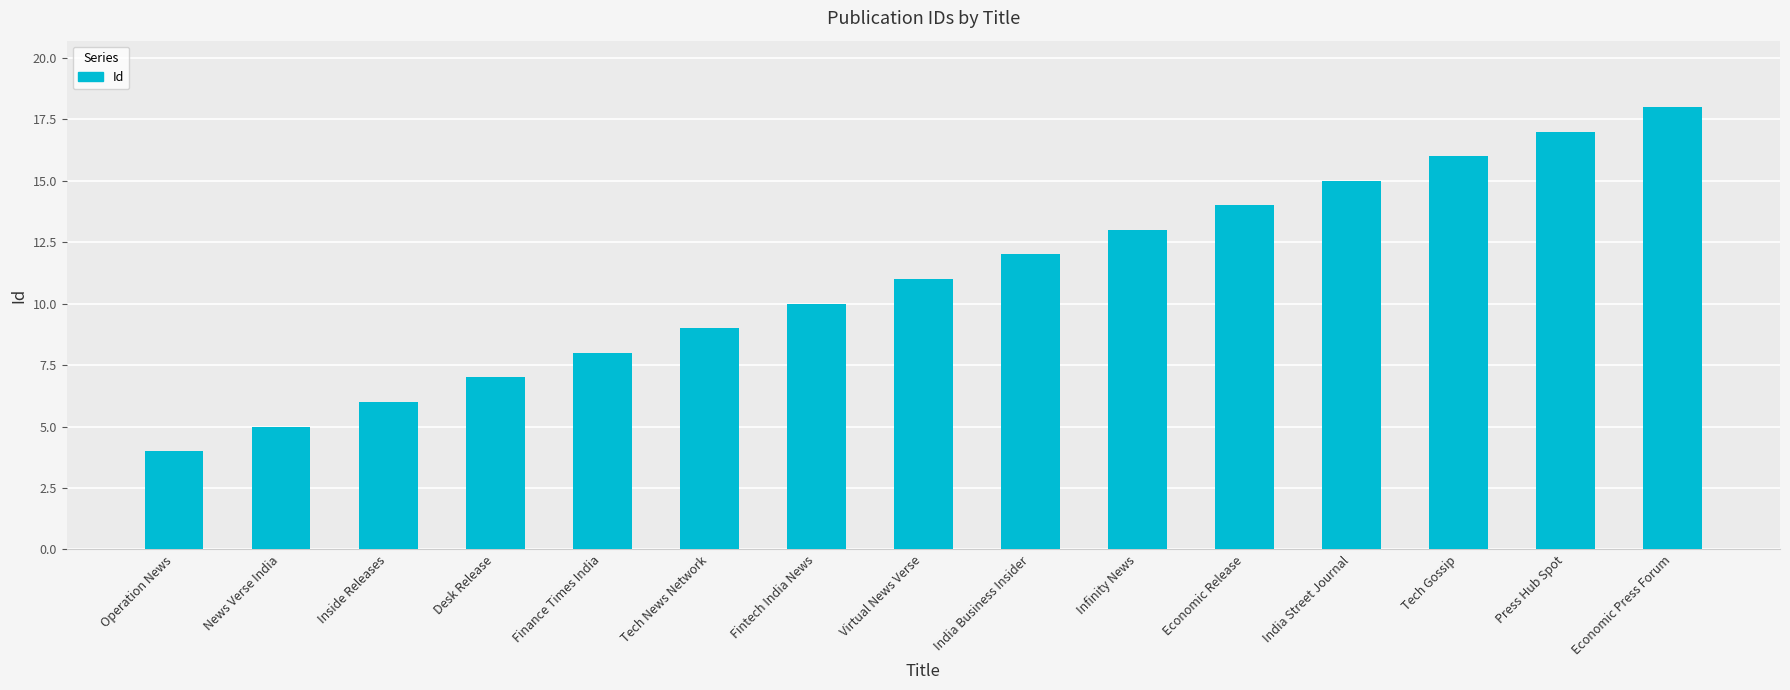

What is the sum of all values?

165